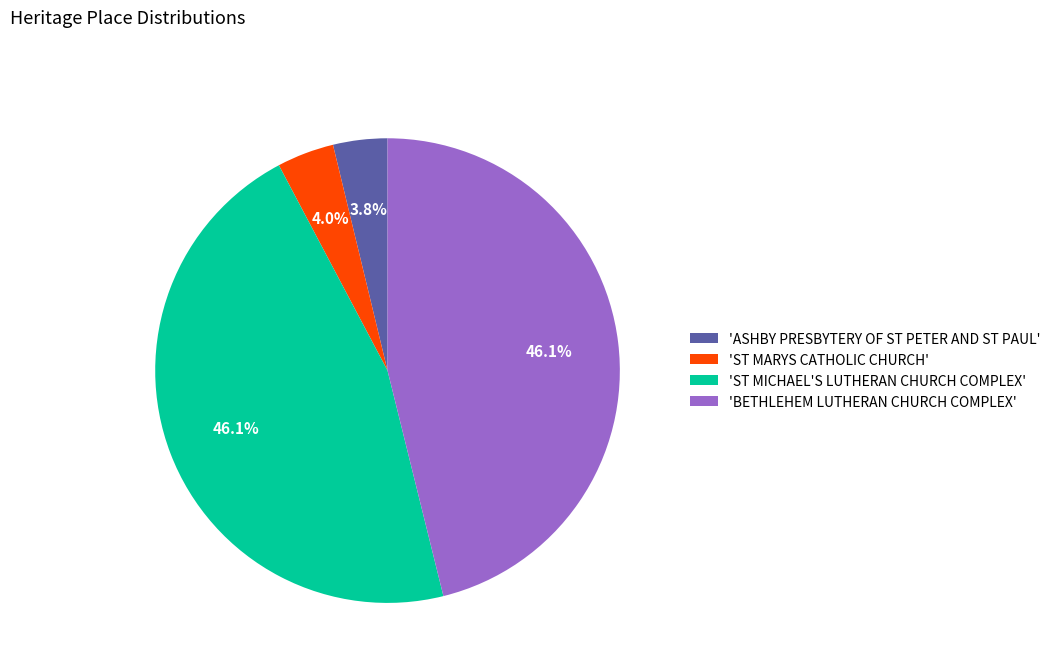

What portion of the pie excludes 'ST MARYS CATHOLIC CHURCH'?

96.0%